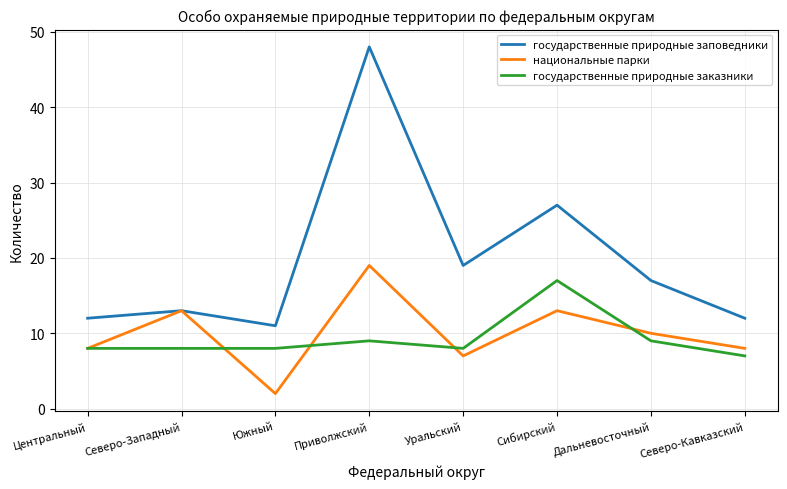

Where is государственные природные заповедники nearest to the value 29?

Сибирский